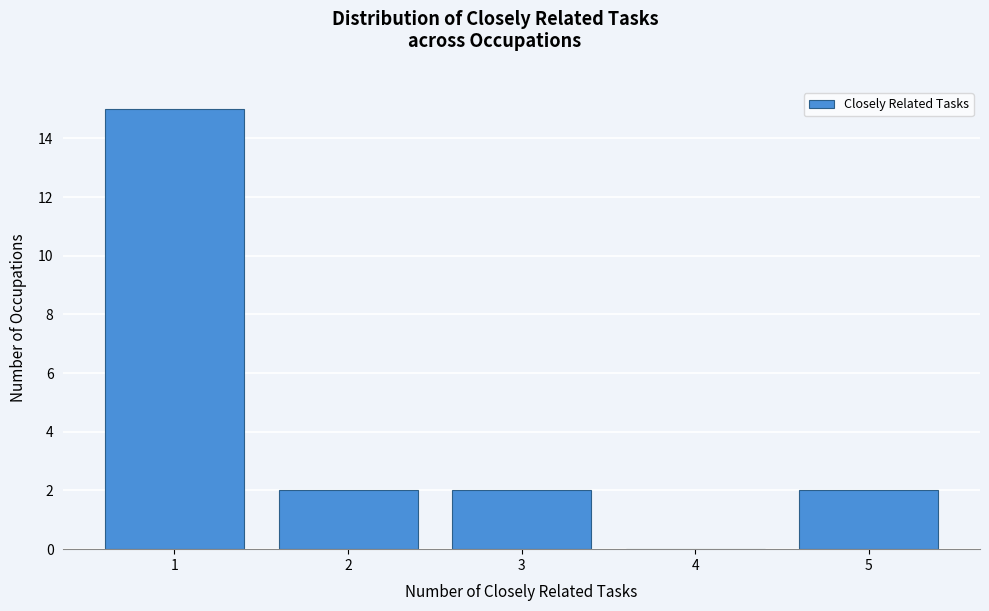

Reading left to right, transcribe this chart: for each bar, give the range it covers on the x-axis and its height. The values are not printed on the chart, so give them approximately, as read against the axis.

0.5 to 1.5: 15
1.5 to 2.5: 2
2.5 to 3.5: 2
3.5 to 4.5: 0
4.5 to 5.5: 2